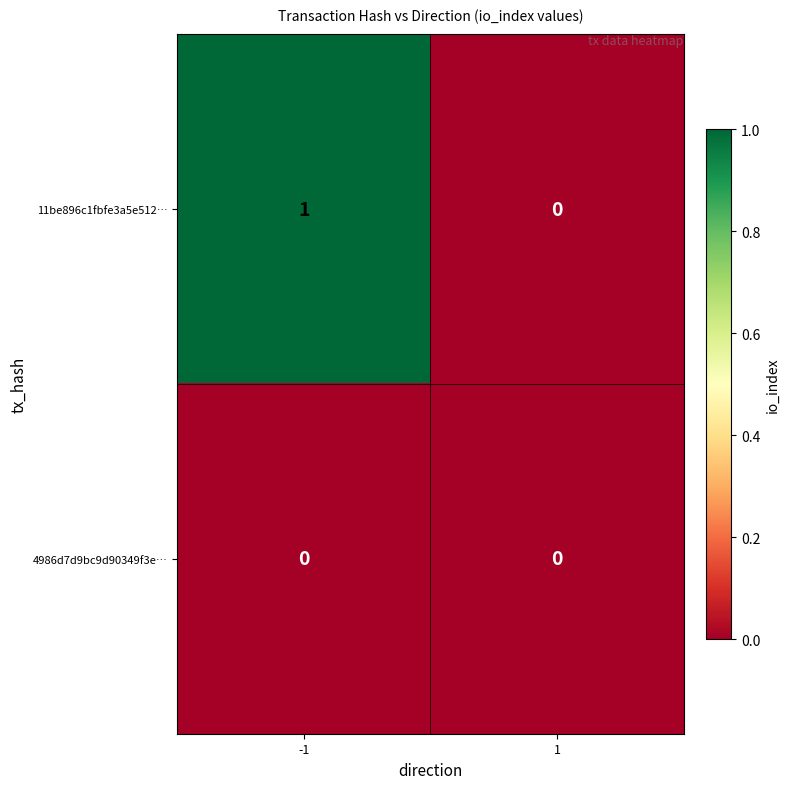

How many series are shown in this chart?

2